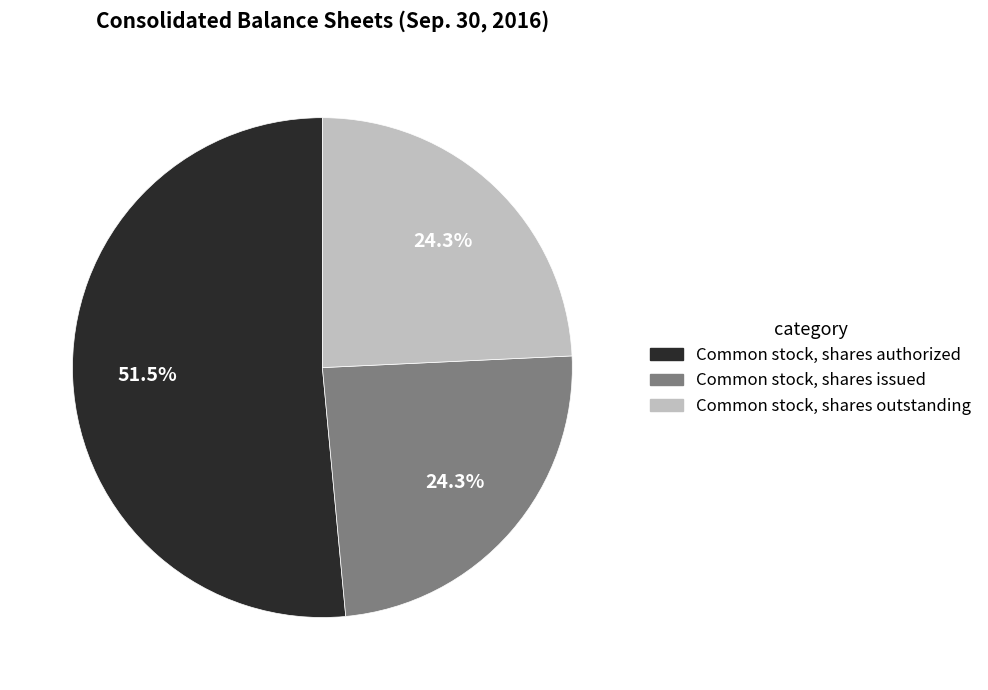

Between Common stock, shares outstanding and Common stock, shares authorized, which is larger?

Common stock, shares authorized